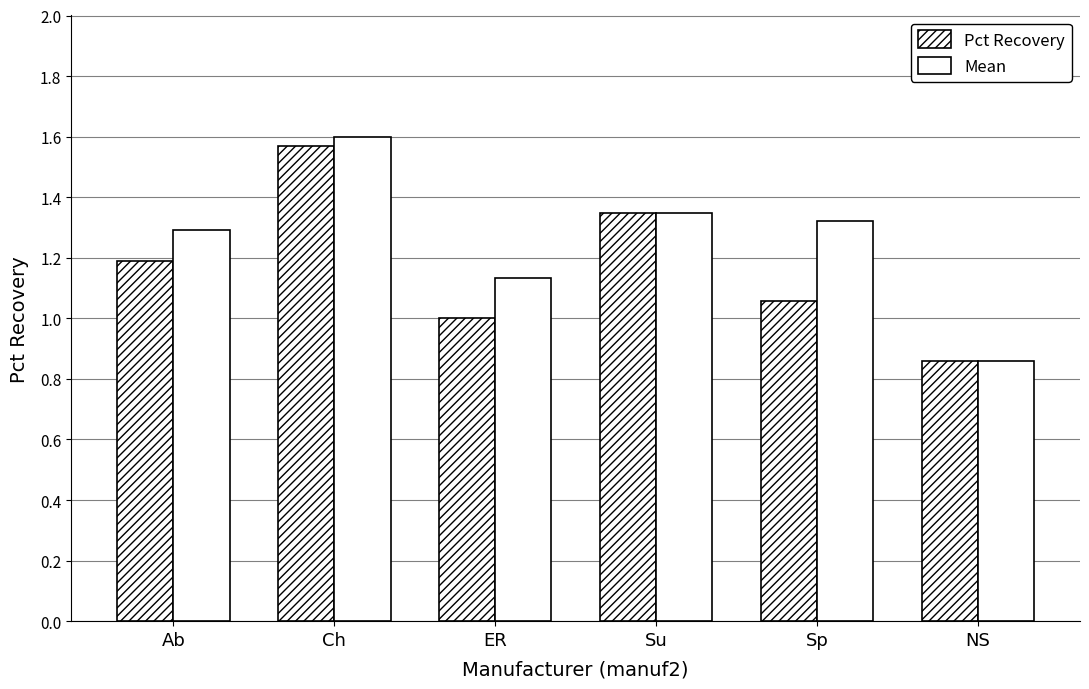

What is the approximate value of Mean at Sp?

1.3